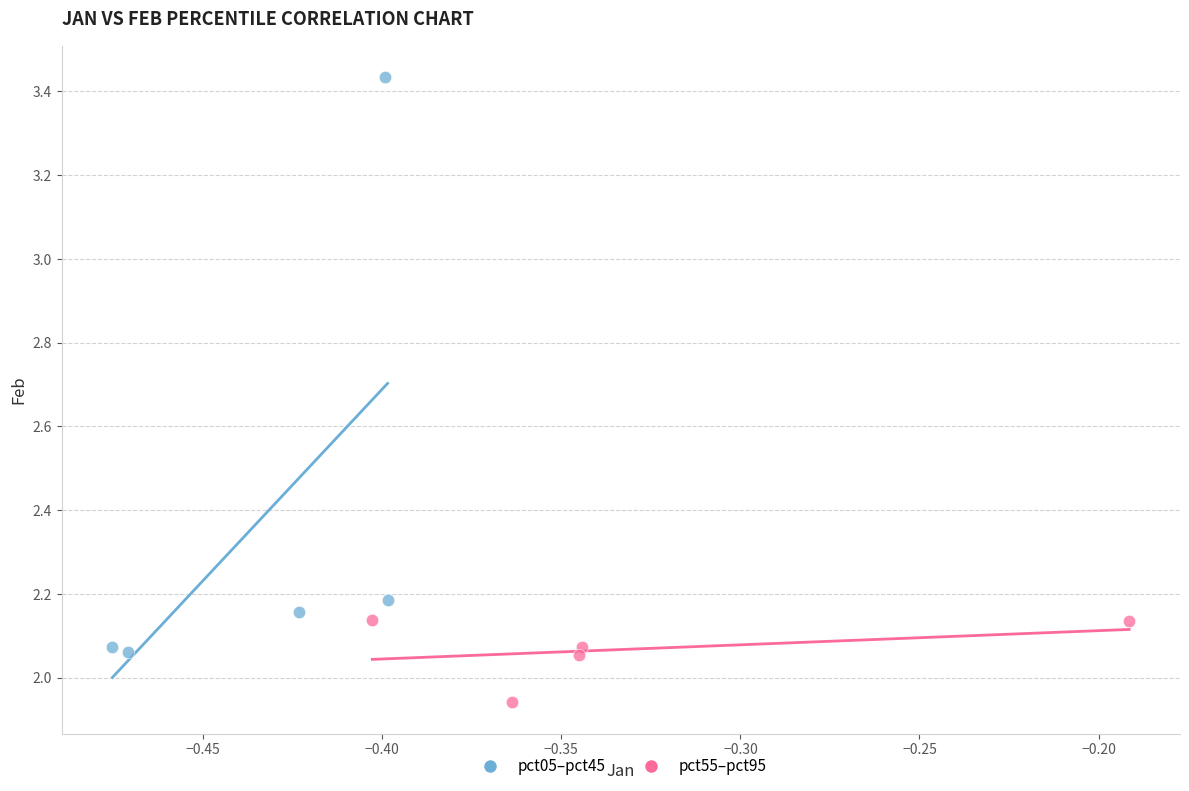

Which series reaches the maximum Y coordinate?

pct05–pct45